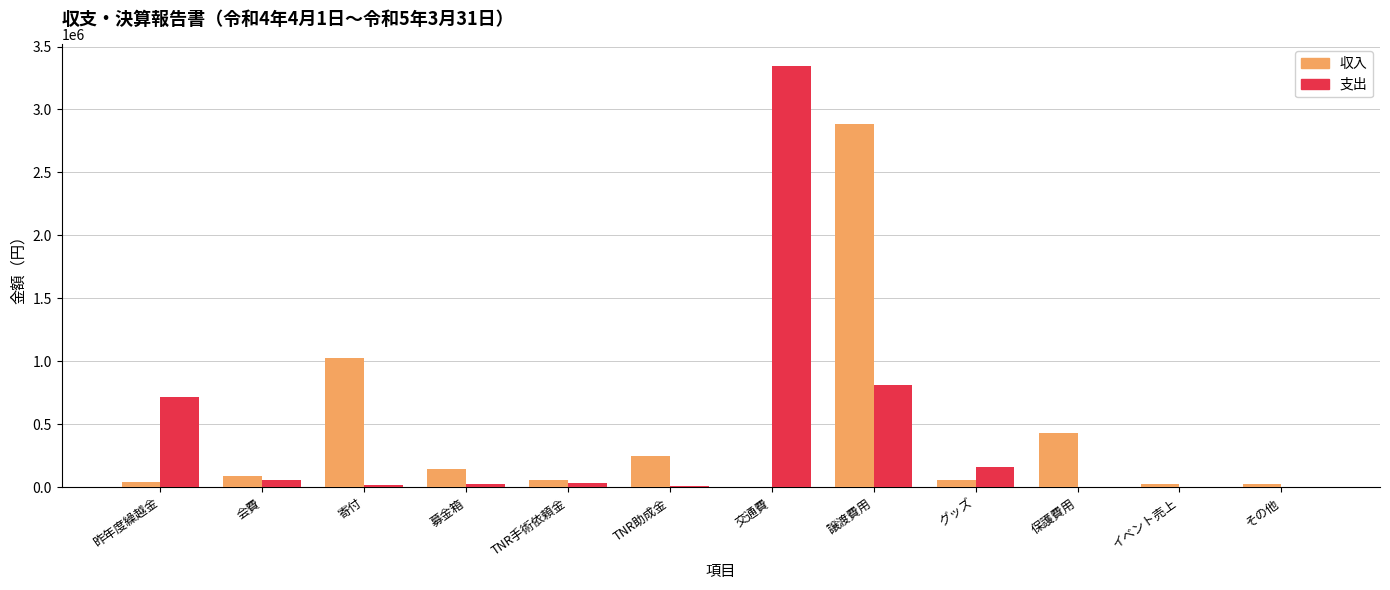

What is the total value across all series at 保護費用?

434000